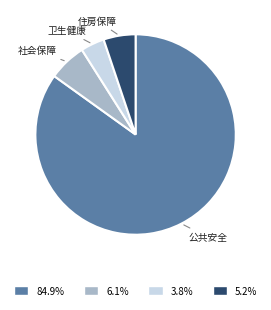

Is there any slice that represents more than half of the pie?

Yes